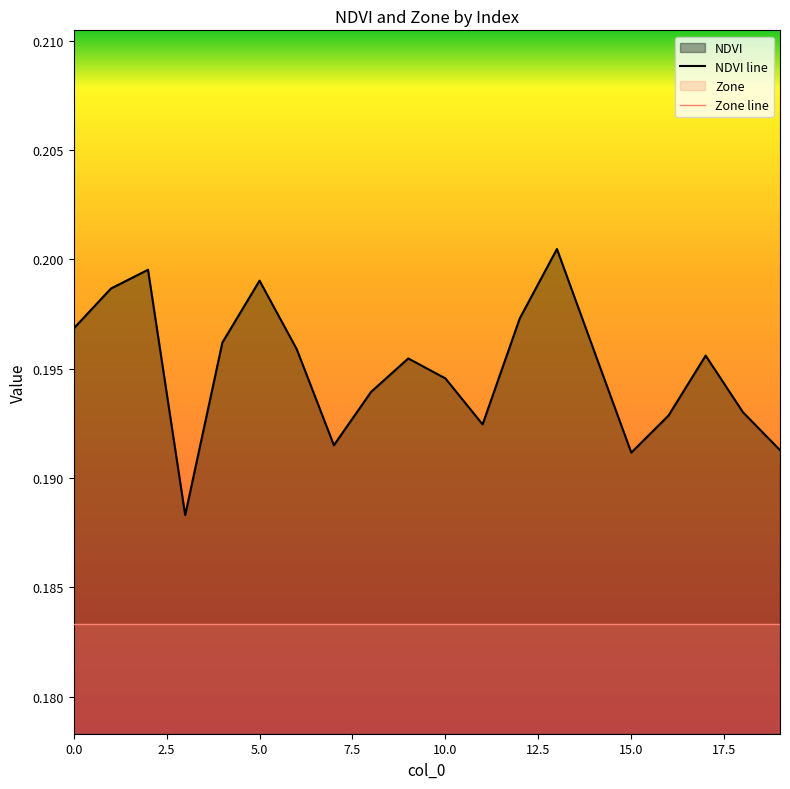

How many lines are shown in the chart?

2